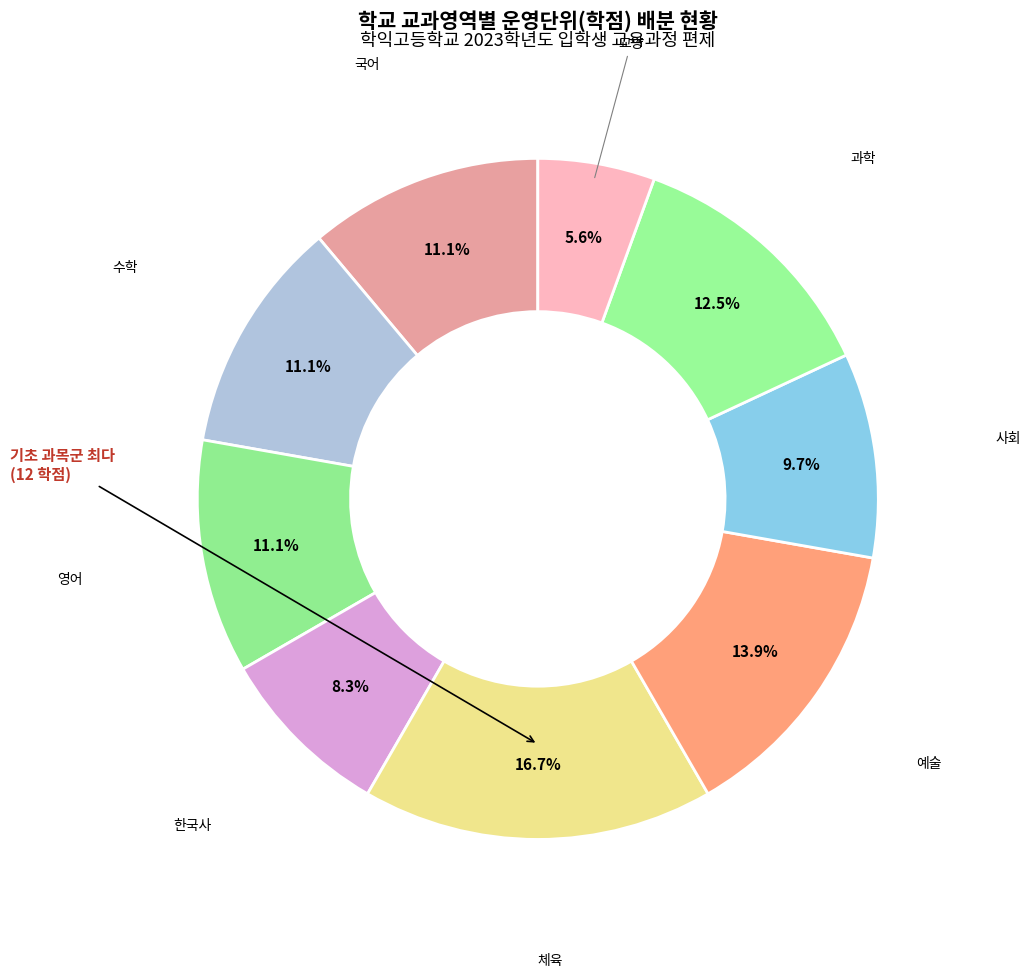

How many slices are in this pie chart?

9